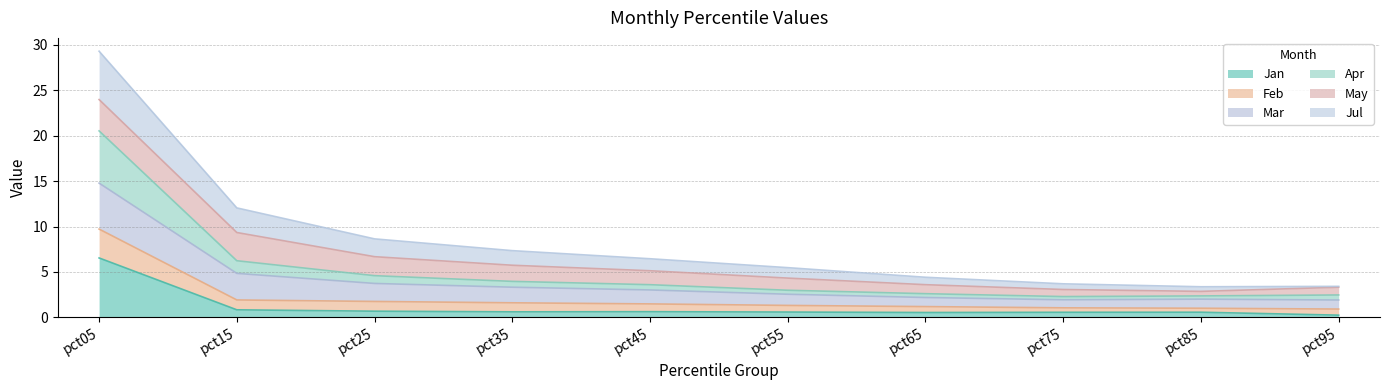

How many interior local peaks does the Feb series have?

1